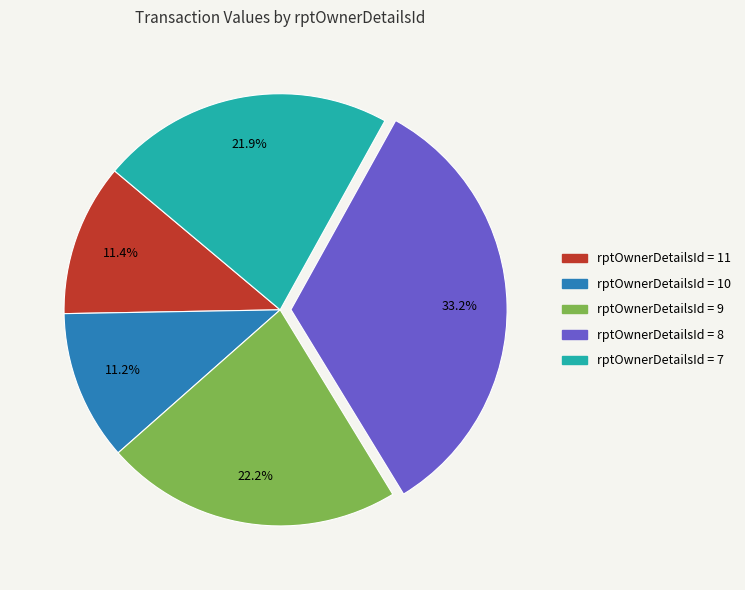

Is there a majority slice in this chart?

No